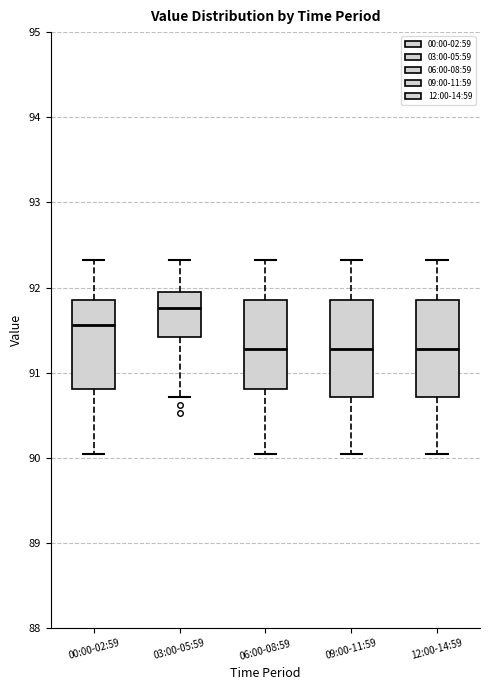

Where does the upper whisker of the box for 00:00-02:59 end on the y-axis? The values are not printed on the chart, so give them approximately, as read against the axis.

92.3